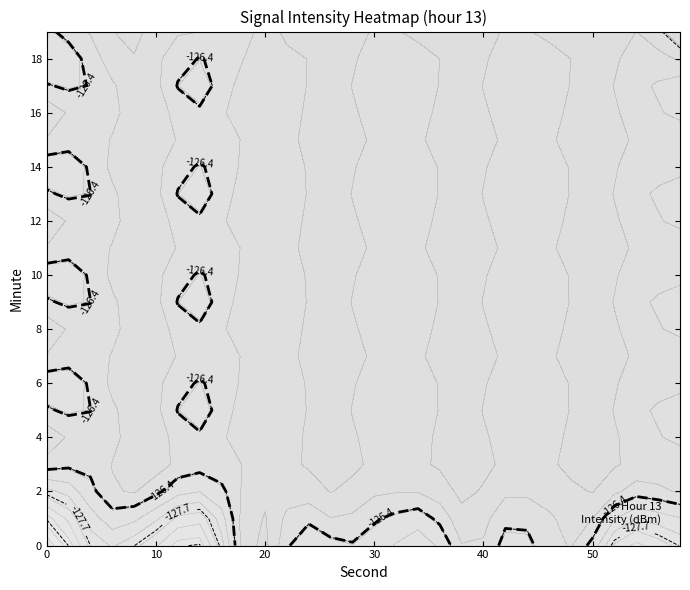

True or false: 48 has a value of -128.6 at 6.

True